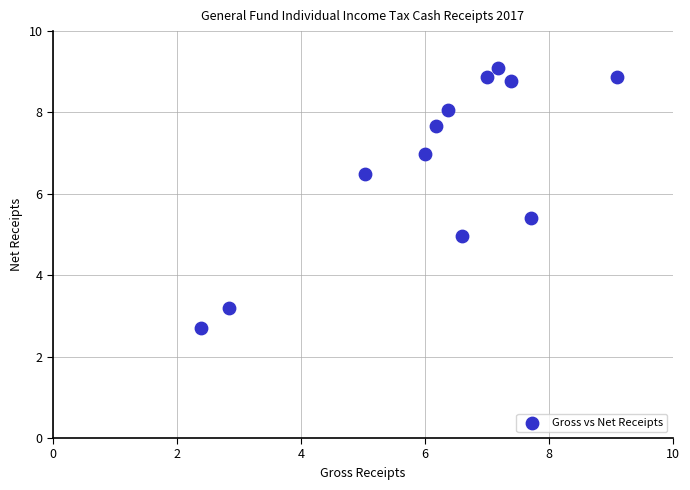

What is the range of Y values (max minus min)?

6.4